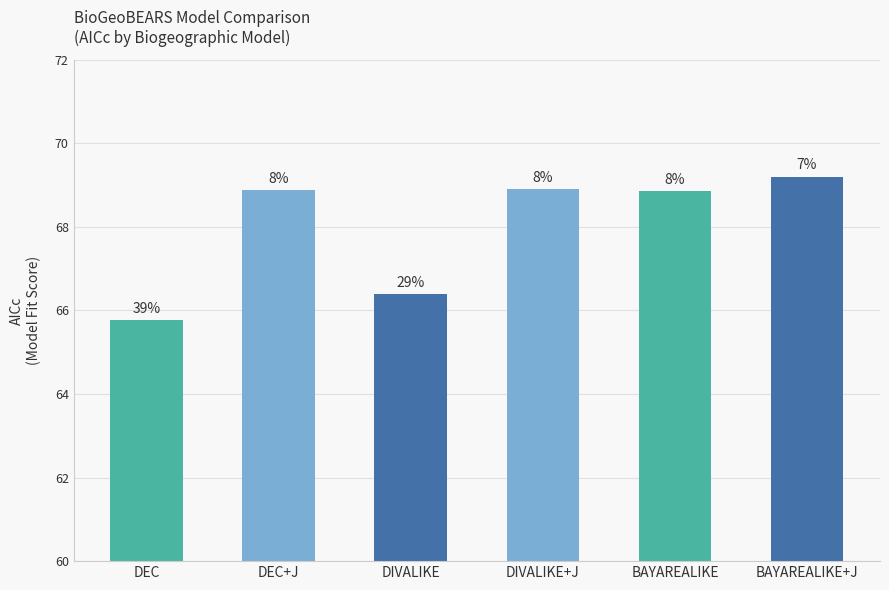

Are the bars horizontal?

No